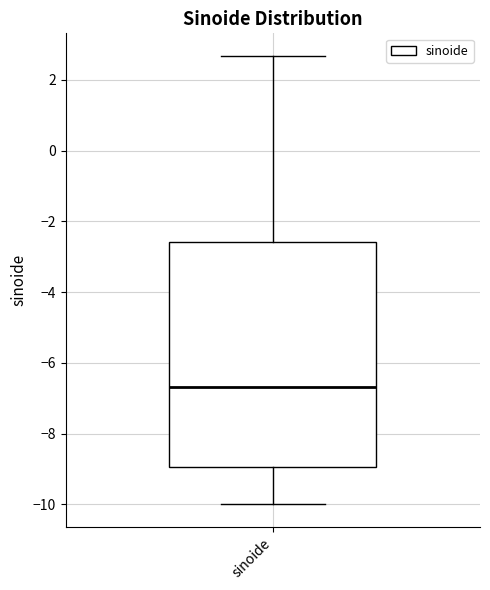

Where is the lower edge of the box for sinoide on the y-axis? The values are not printed on the chart, so give them approximately, as read against the axis.

-9.0